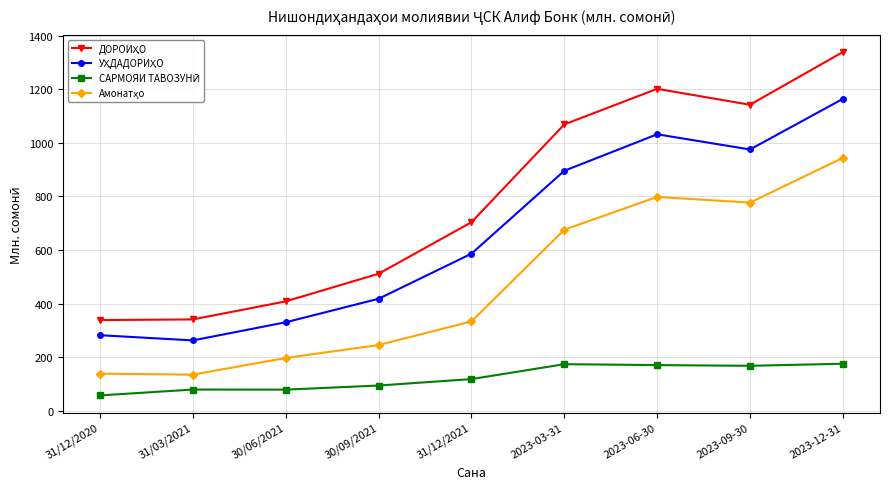

What is the spread (max minus min) of values at 31/12/2021?

586.3